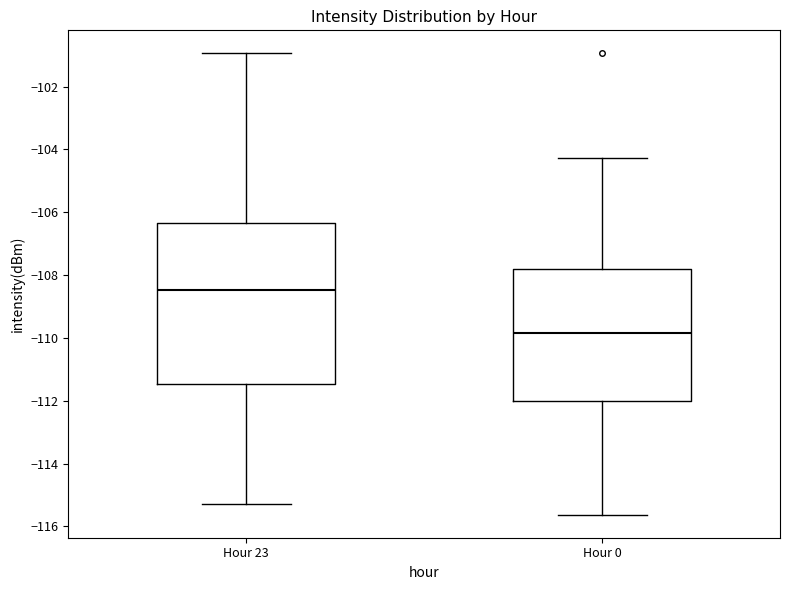

Which box's median line is the highest?

Hour 23